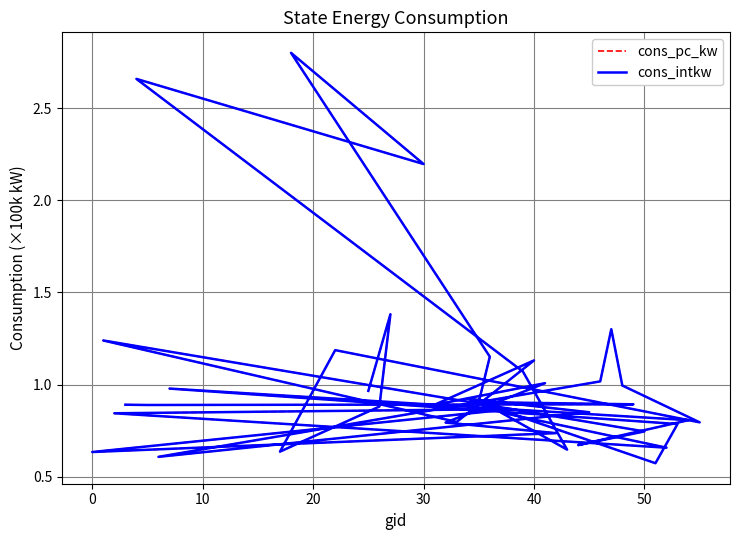

What is the greatest value displayed?

2.8